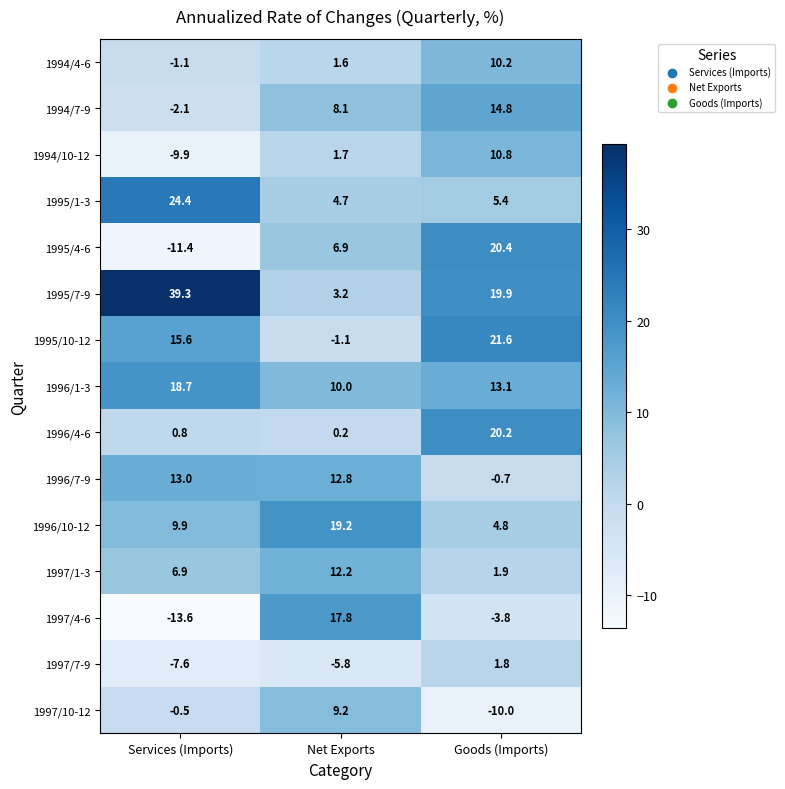

How many categories are shown in the chart?

3